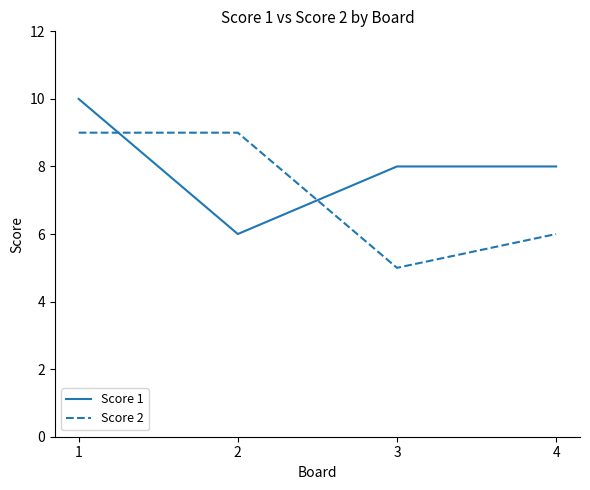

Reading left to right, what are all the values shown in this chart?

Score 1: 1=10	2=6	3=8	4=8
Score 2: 1=9	2=9	3=5	4=6